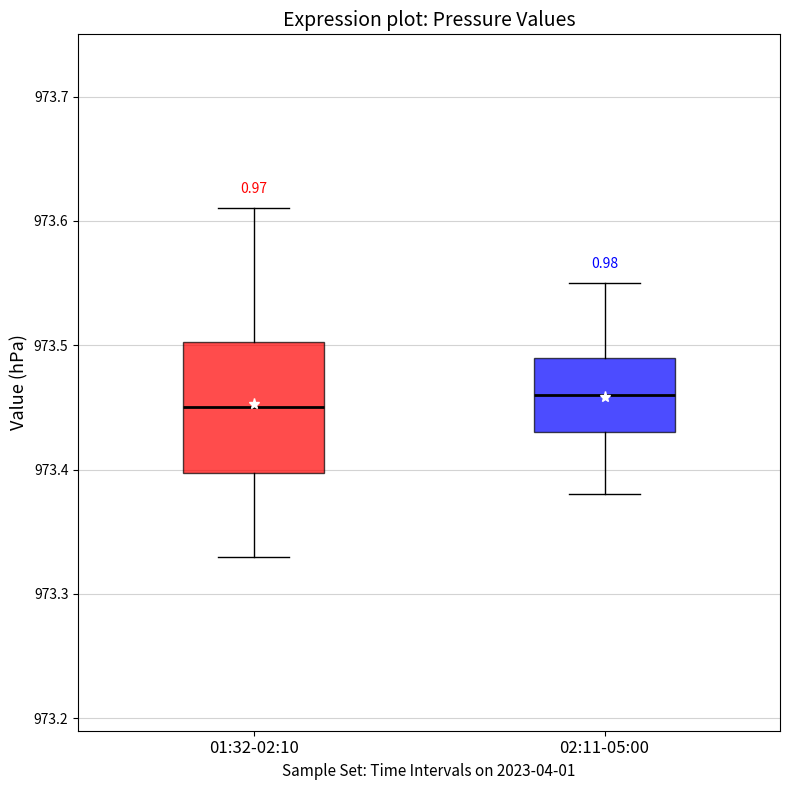

Comparing the boxes themselves (not the whiskers), which one is the tallest?

01:32-02:10